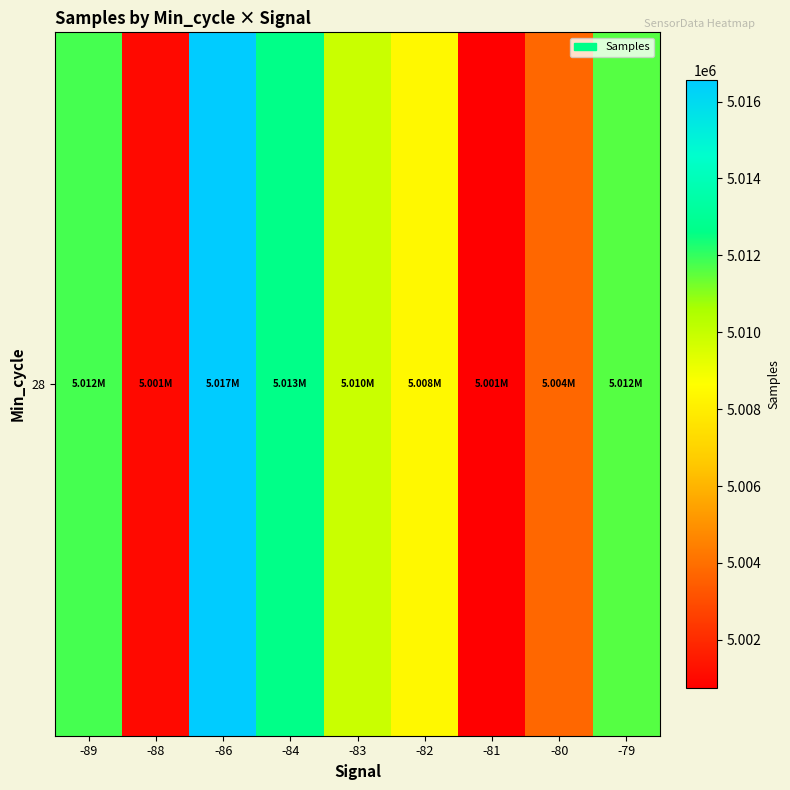

Which category has the lowest value across all series?

-81